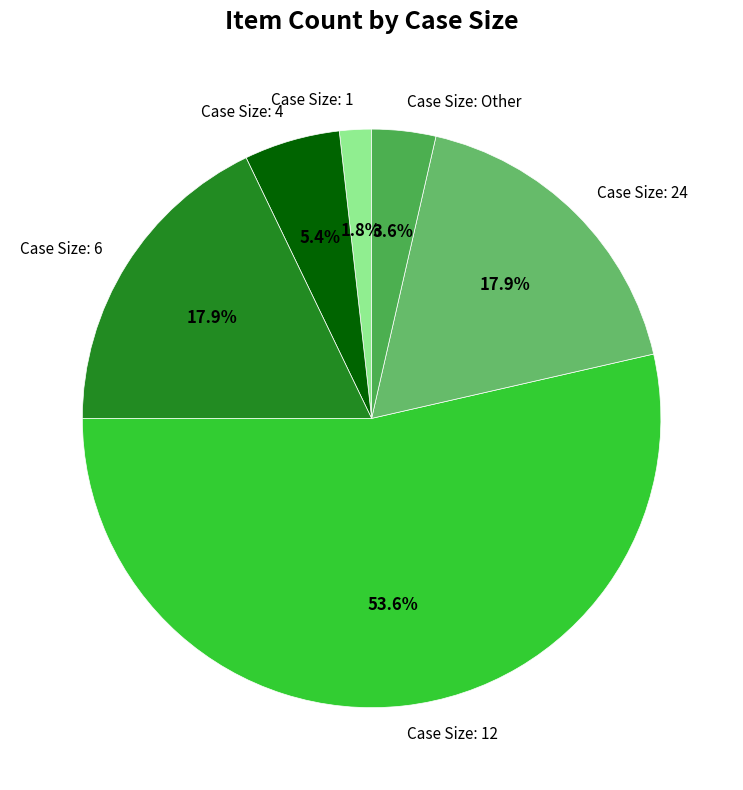

Which category has the biggest portion of the pie?

Case Size: 12